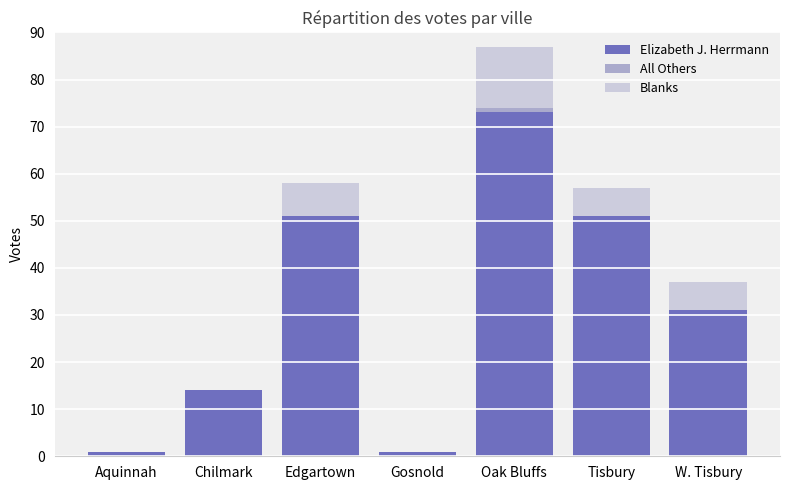

At which label is Elizabeth J. Herrmann closest to 37?

W. Tisbury